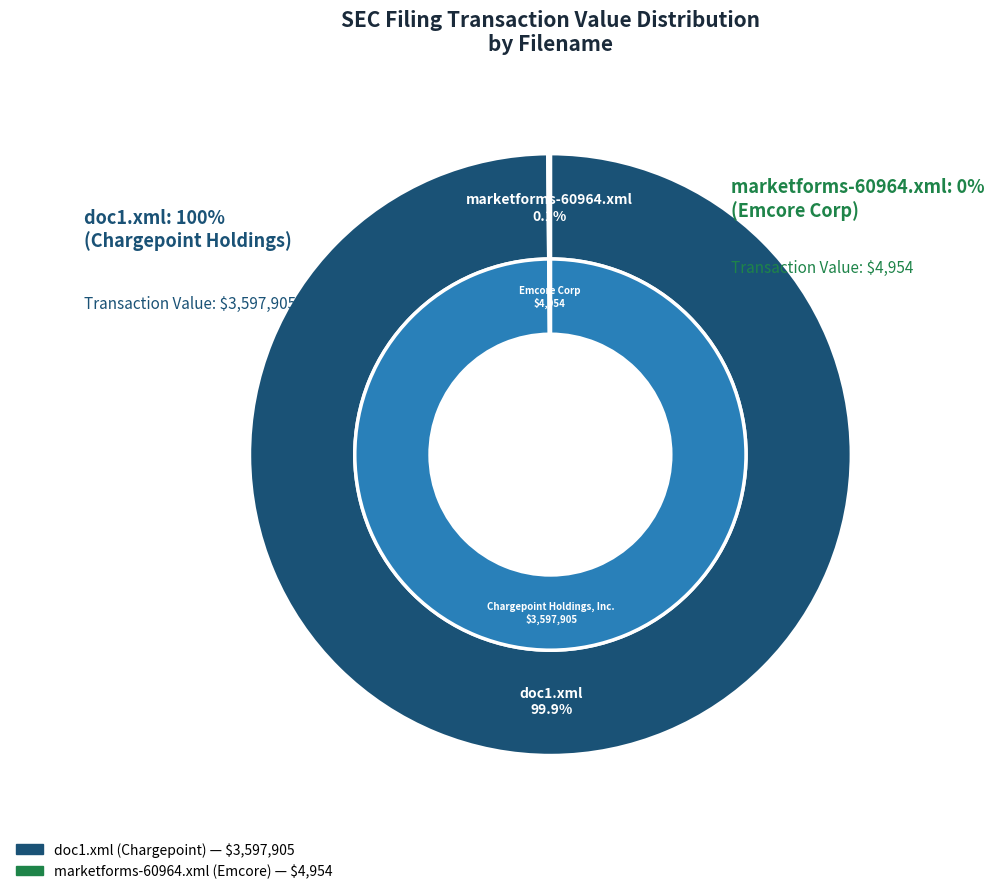

Is it true that doc1.xml is 90% of the pie?

False